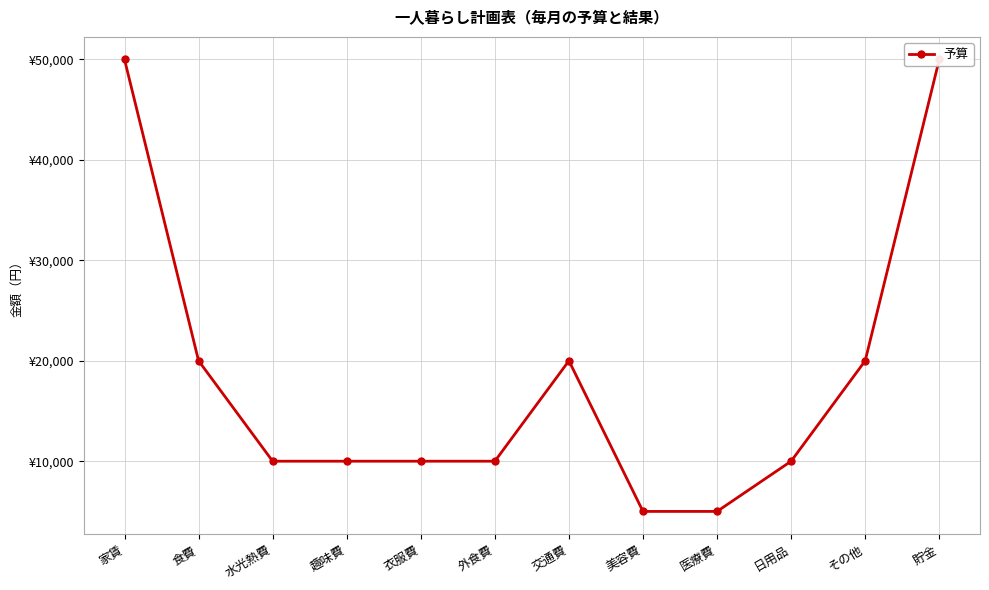

True or false: there are more than 2 points higher than both neighbors.

False